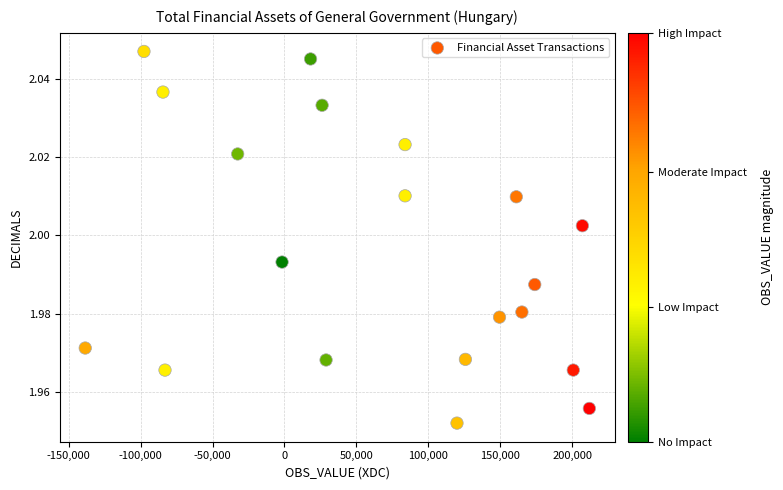

What is the range of X values (max minus min)?

350423.0